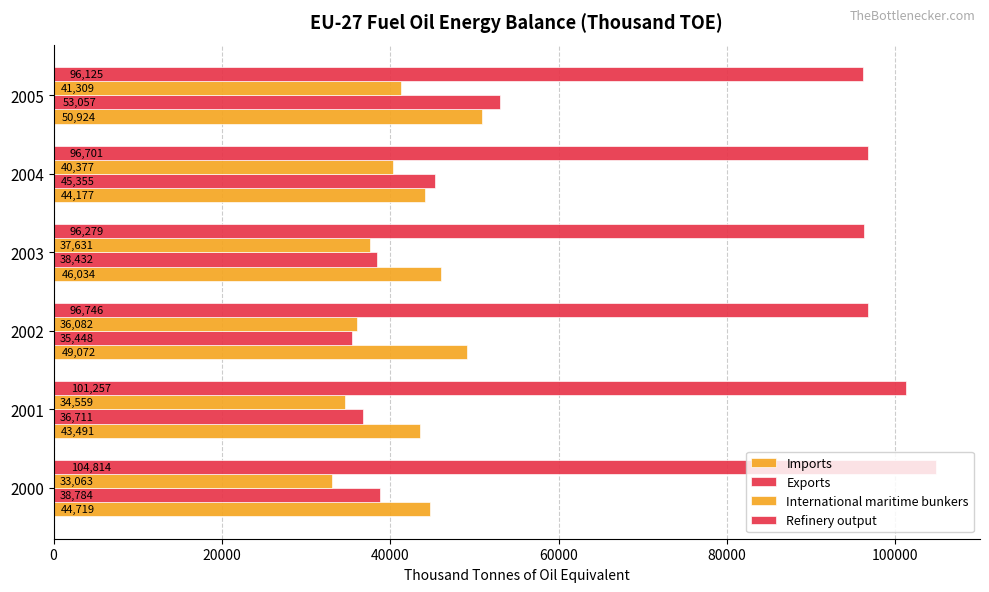

How many data points does each series have?

6